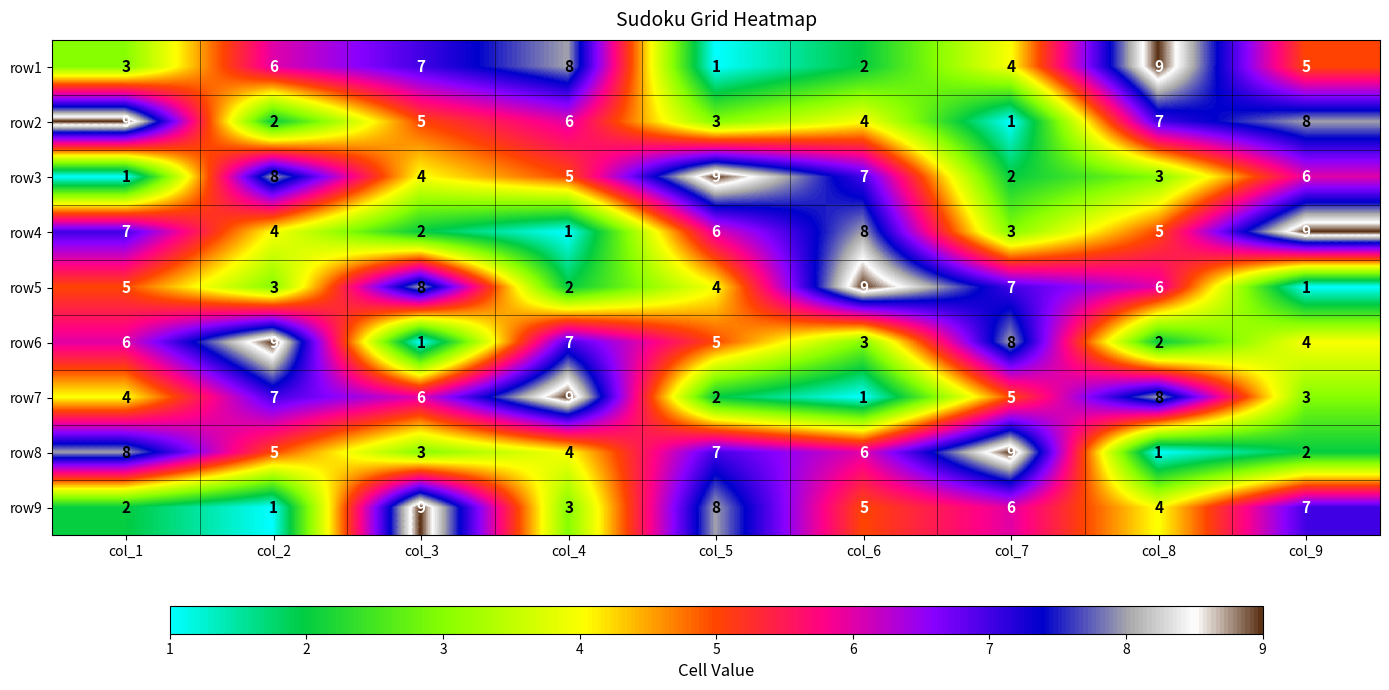

At which label is row2 closest to 5?

col_3